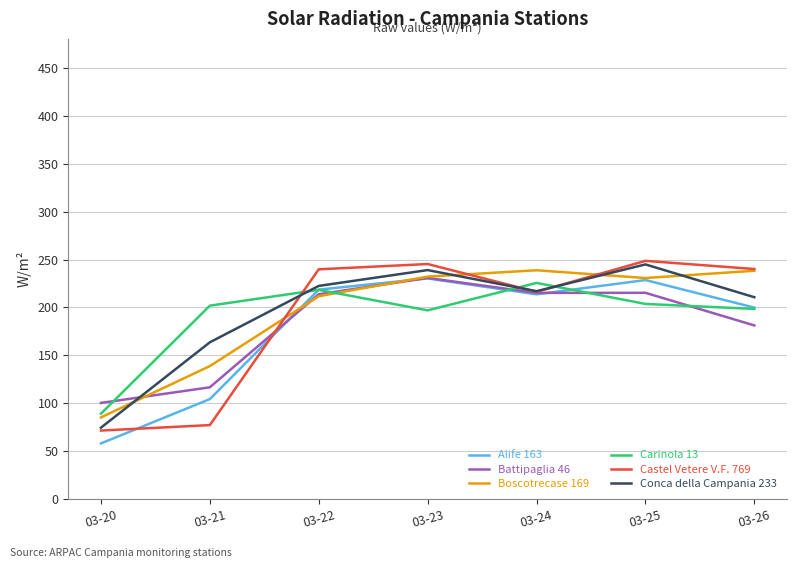

Is the value of Castel Vetere V.F. 769 at 03-20 greater than the value of Battipaglia 46 at 03-22?

No